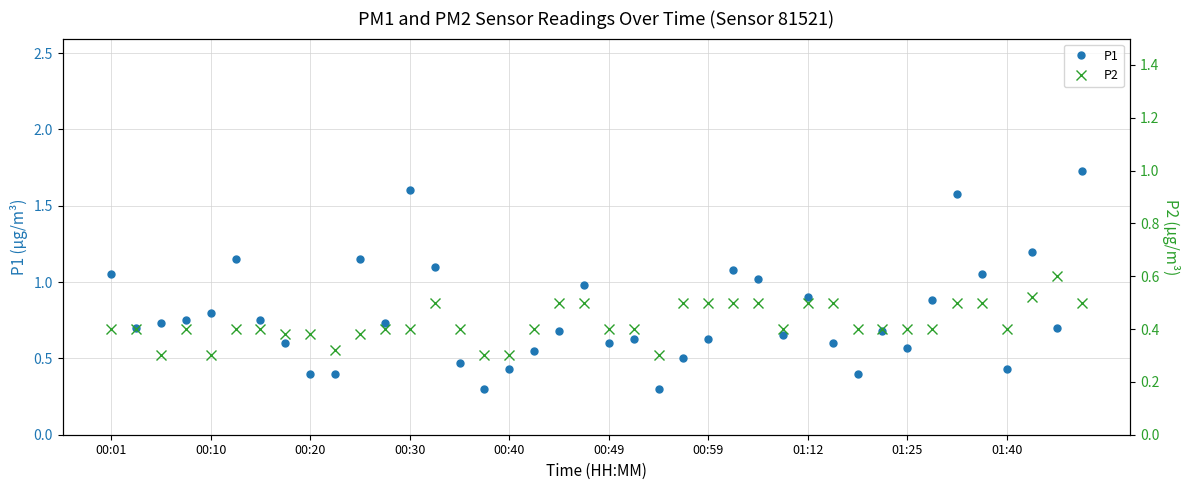

Reading left to right, what are all the values shown in this chart?

P1: 1.1	0.7	0.7	0.8	0.8	1.1	0.8	0.6	0.4	0.4	1.1	0.7	1.6	1.1	0.5	0.3	0.4	0.6	0.7	1.0	0.6	0.6	0.3	0.5	0.6	1.1	1.0	0.7	0.9	0.6	0.4	0.7	0.6	0.9	1.6	1.1	0.4	1.2	0.7	1.7
P2: 0.4	0.4	0.3	0.4	0.3	0.4	0.4	0.4	0.4	0.3	0.4	0.4	0.4	0.5	0.4	0.3	0.3	0.4	0.5	0.5	0.4	0.4	0.3	0.5	0.5	0.5	0.5	0.4	0.5	0.5	0.4	0.4	0.4	0.4	0.5	0.5	0.4	0.5	0.6	0.5